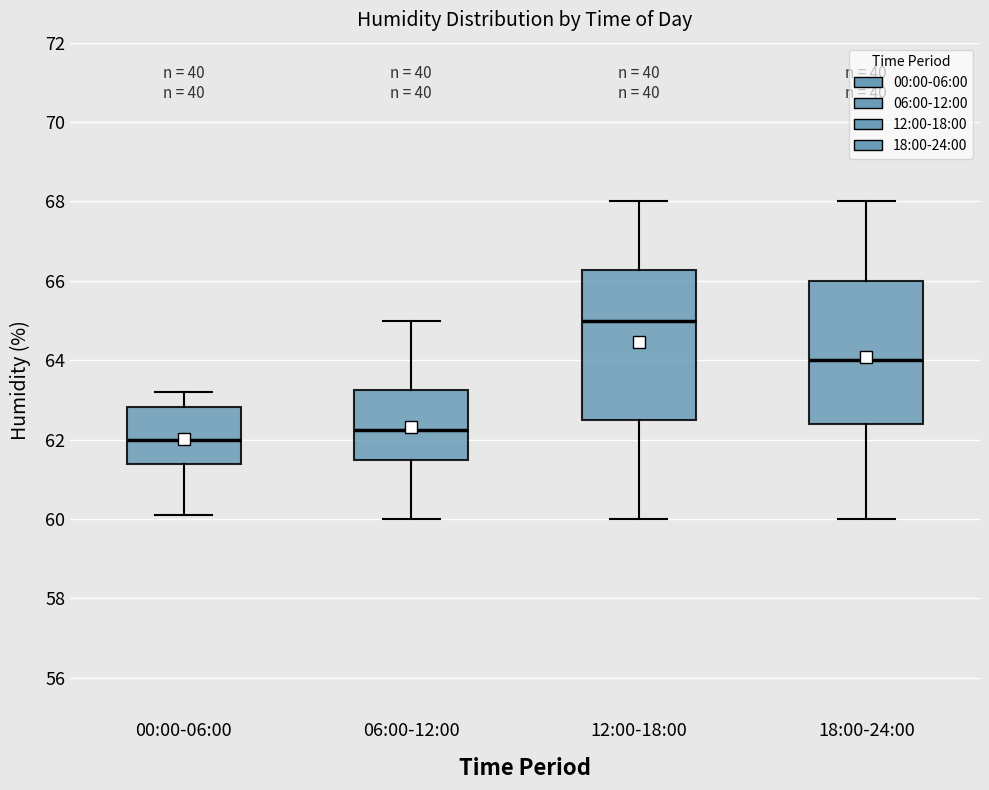

Reading left to right, transcribe this box plot: for each box, give where its median line is, the range the box spans, and where its two whiskers end, as read against the y-axis. The values are not printed on the chart, so give them approximately, as read against the axis.

00:00-06:00: median 62.0, box 61.4 to 62.8, whiskers 60.2 to 63.2
06:00-12:00: median 62.2, box 61.4 to 63.2, whiskers 60.0 to 65.0
12:00-18:00: median 65.0, box 62.6 to 66.2, whiskers 60.0 to 68.0
18:00-24:00: median 64.0, box 62.4 to 66.0, whiskers 60.0 to 68.0